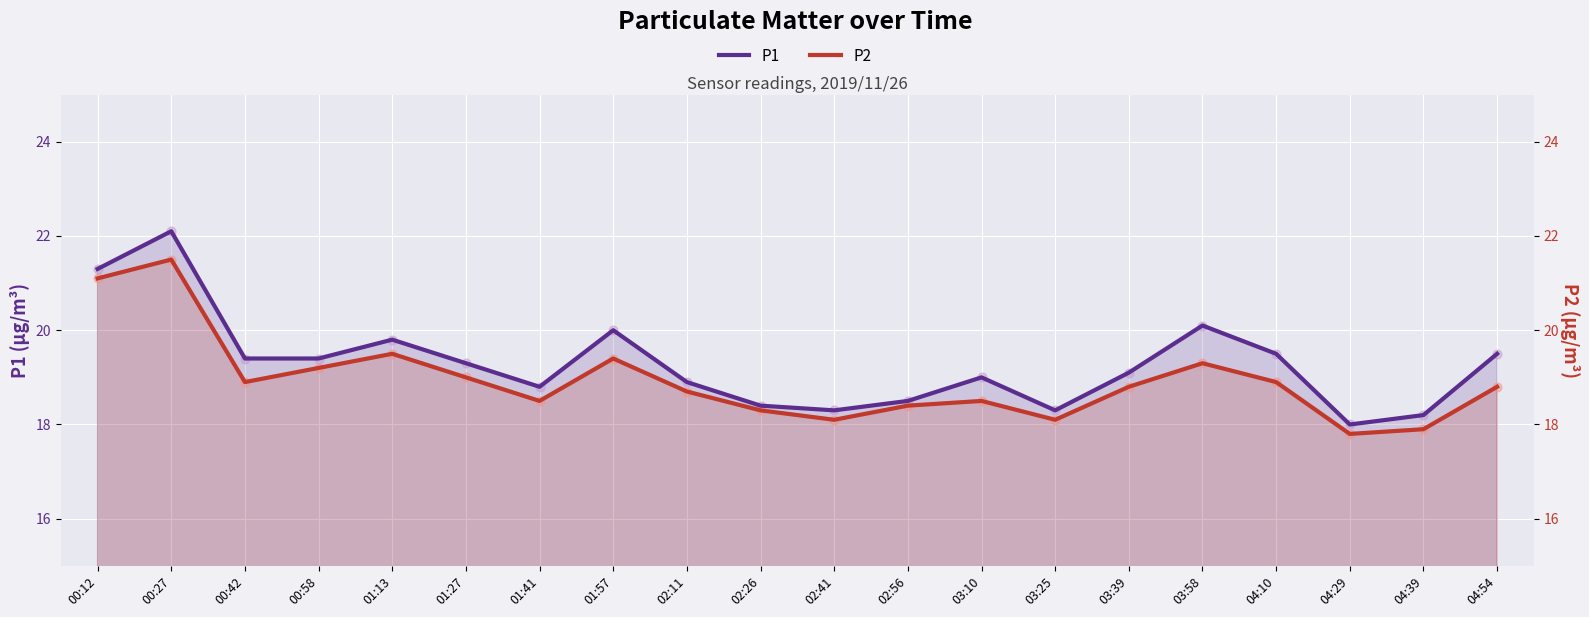

At which category is the sum across all series the highest?

00:27